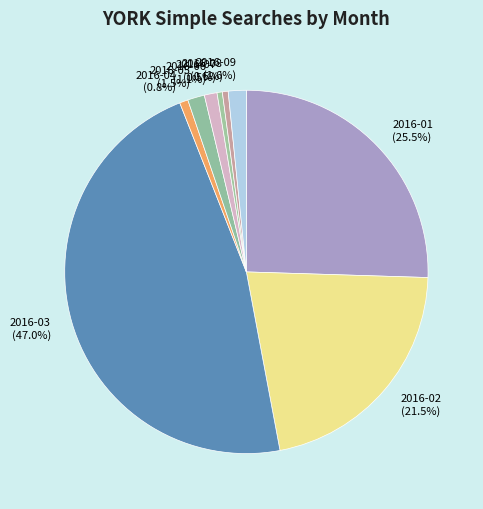

What is the ratio of the value at 2016-08 to the value at 2016-09?

0.3